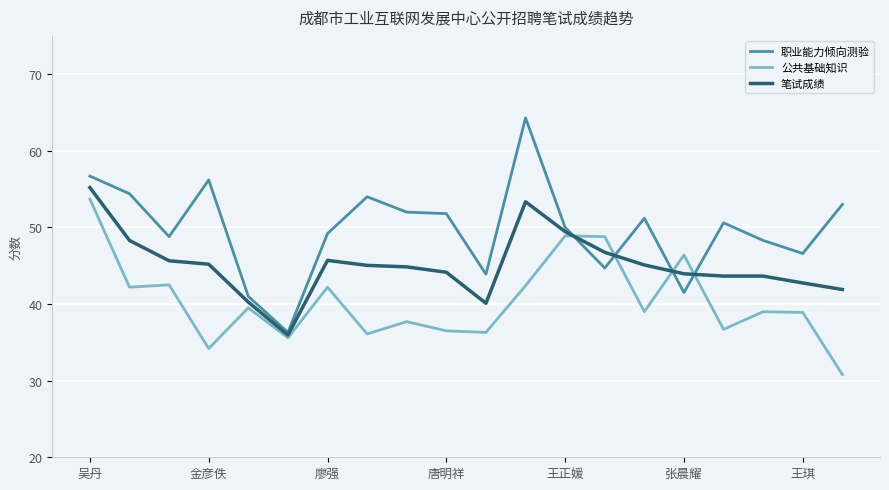

What is the maximum value shown in the chart?

64.3